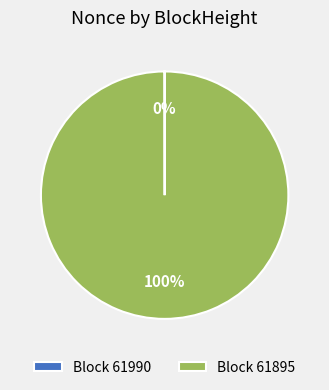

Is there any slice that represents more than half of the pie?

Yes